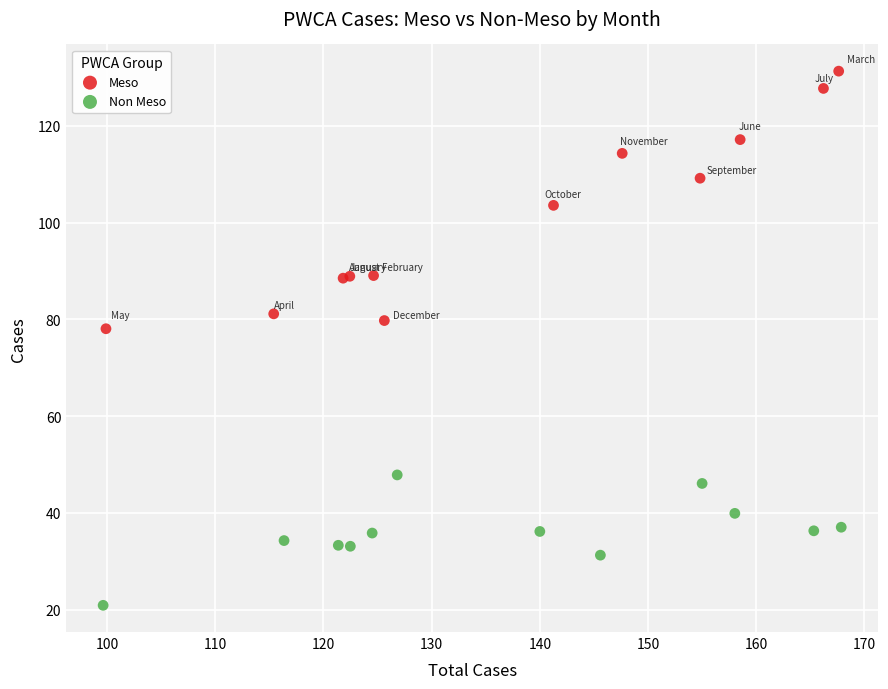

Which series has the largest Y range (max minus min)?

Meso